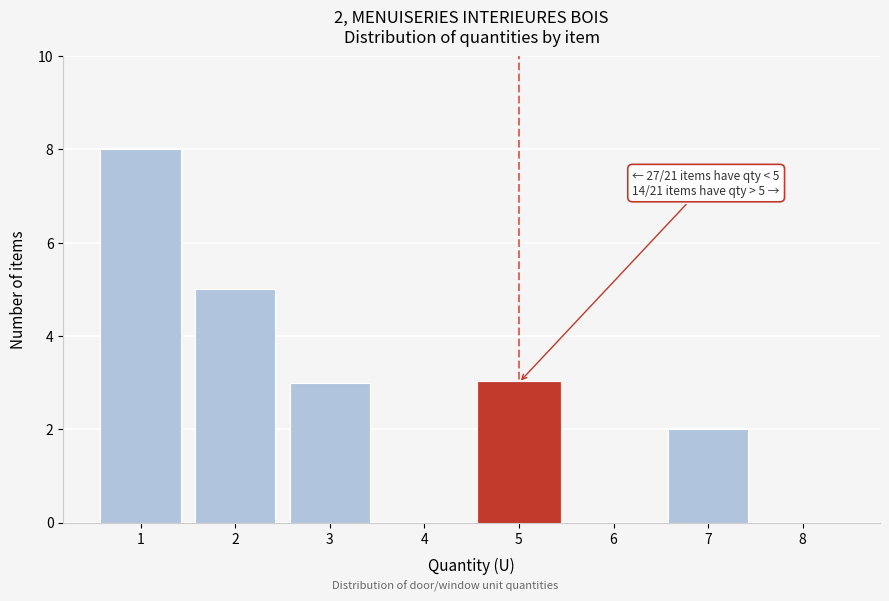

Reading left to right, list all the values displayed in this chart.

1=8	2=5	3=3	4=0	5=3	6=0	7=2	8=0